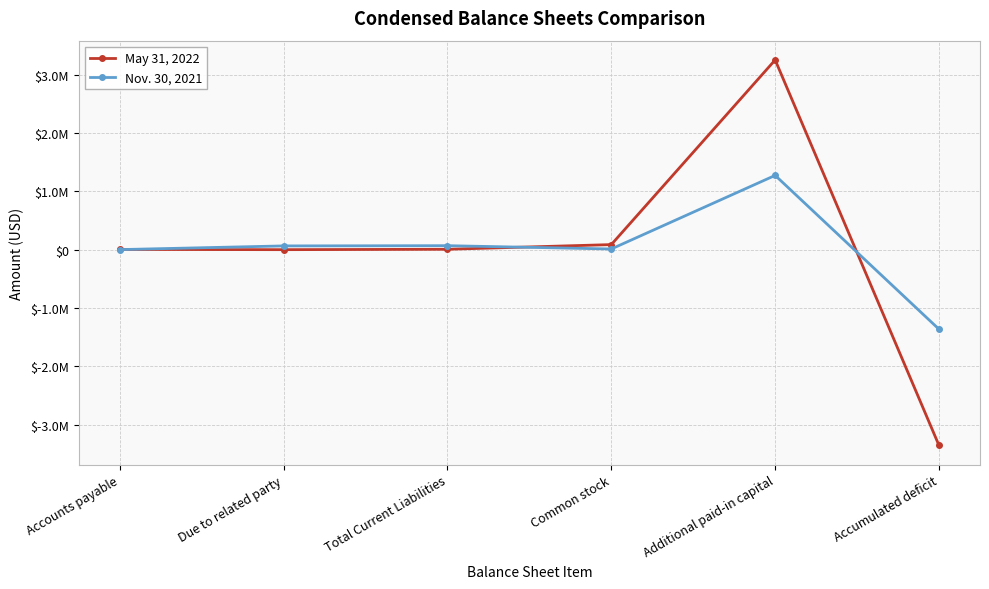

Is this an area chart (filled region under the line)?

No